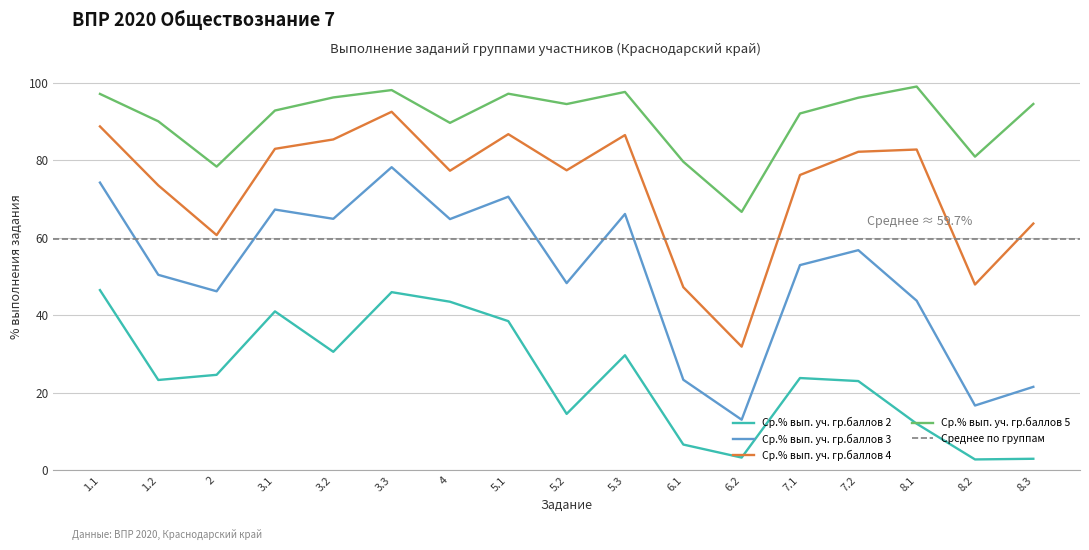

What are all the series names shown in the legend?

Ср.% вып. уч. гр.баллов 2, Ср.% вып. уч. гр.баллов 3, Ср.% вып. уч. гр.баллов 4, Ср.% вып. уч. гр.баллов 5